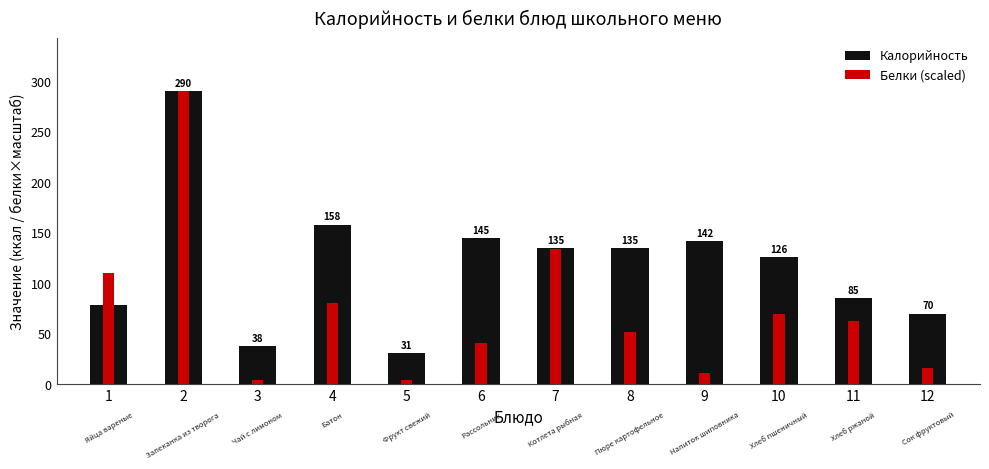

Which series has the widest spread of values?

Белки (scaled)